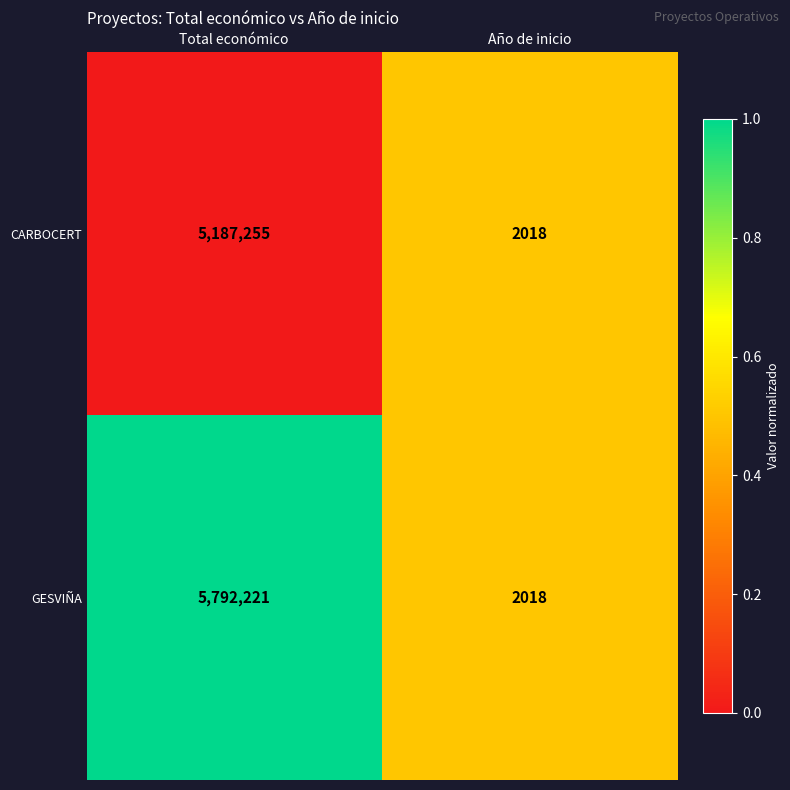

Which label corresponds to the smallest value in the chart?

Año de inicio